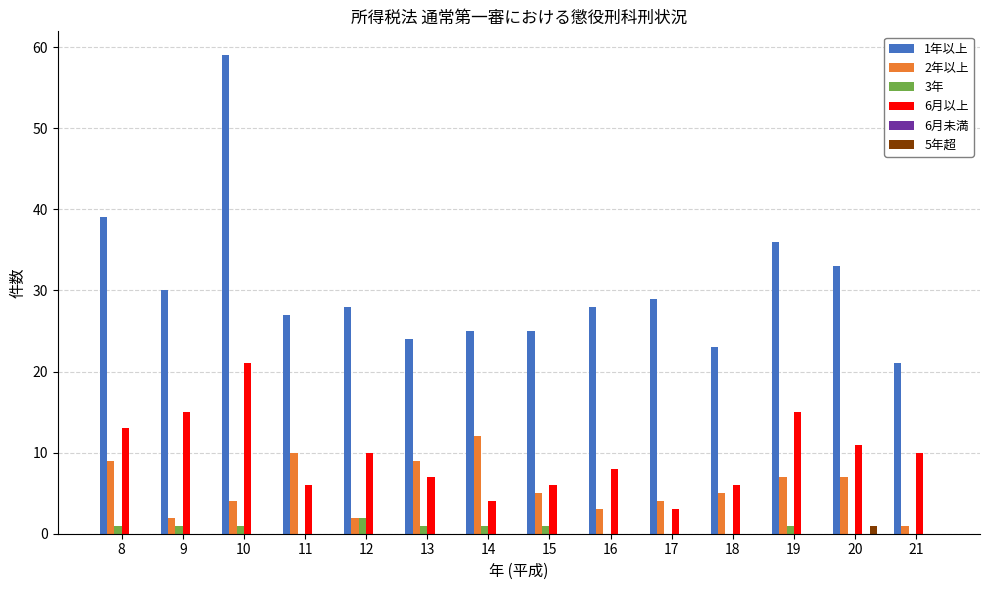

At which category is the sum across all series the highest?

10